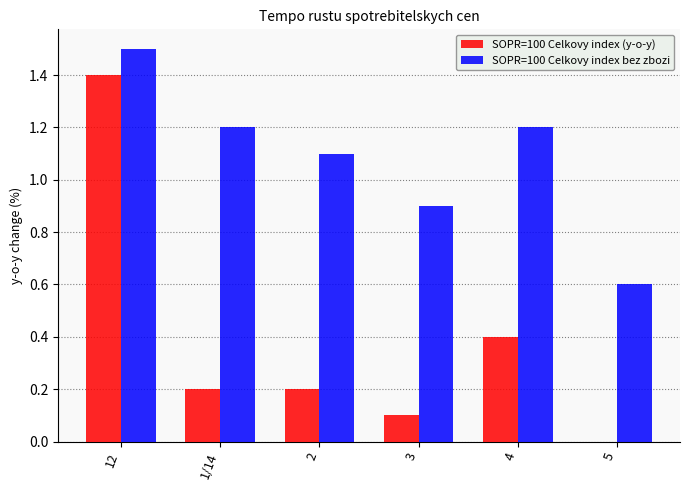

What is the average value of the SOPR=100 Celkovy index bez zbozi series?

1.1